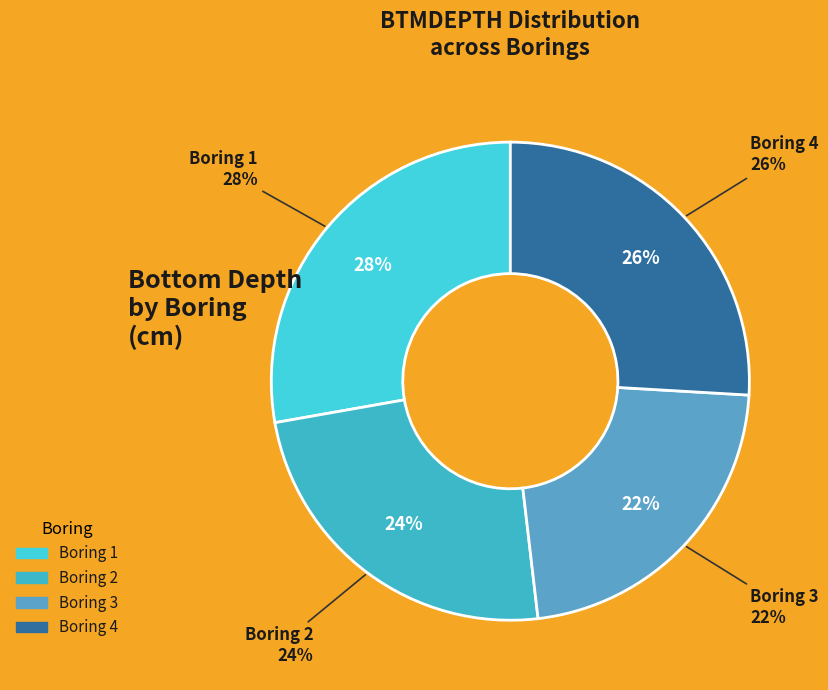

Which category has the biggest portion of the pie?

Boring 1